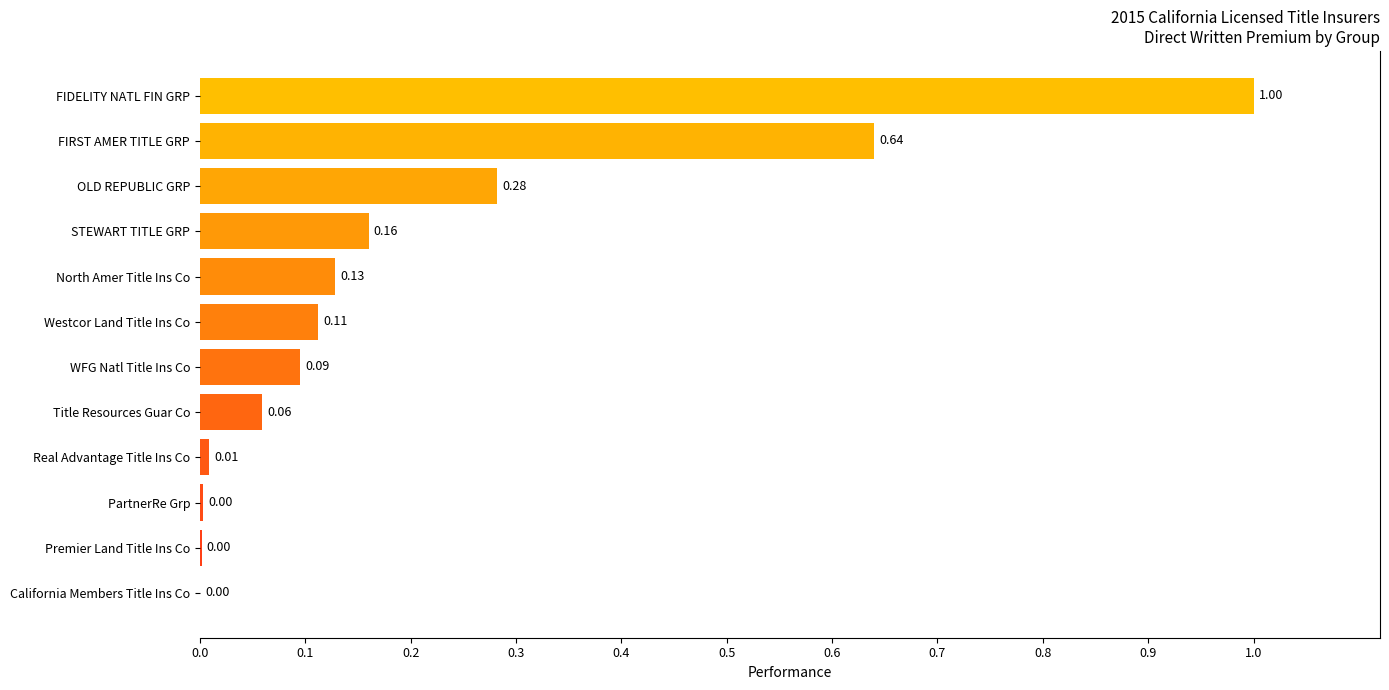

Are the bars horizontal?

Yes